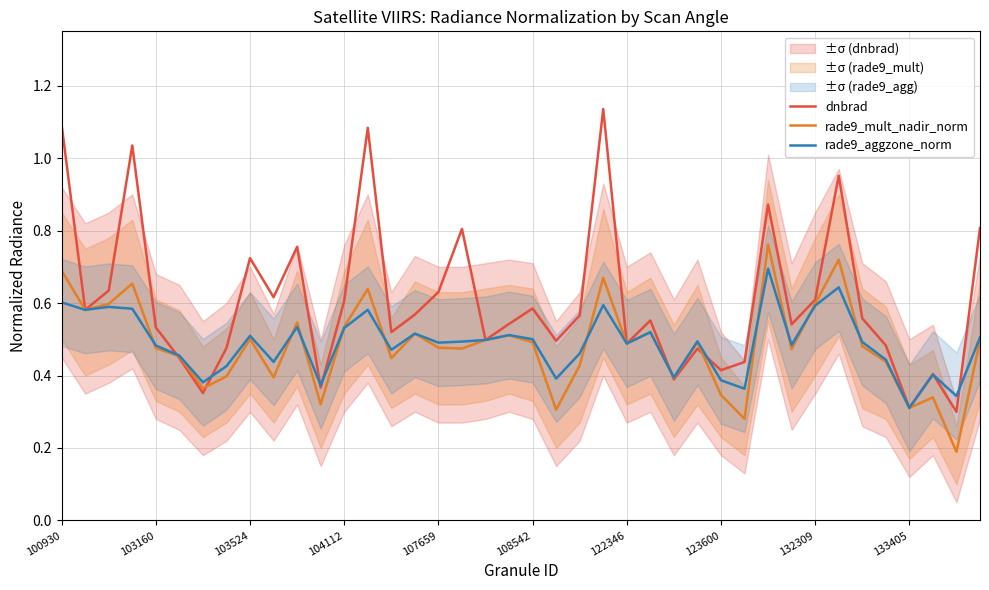

What is the difference between the second highest and second lowest values in the dnbrad series?

0.8